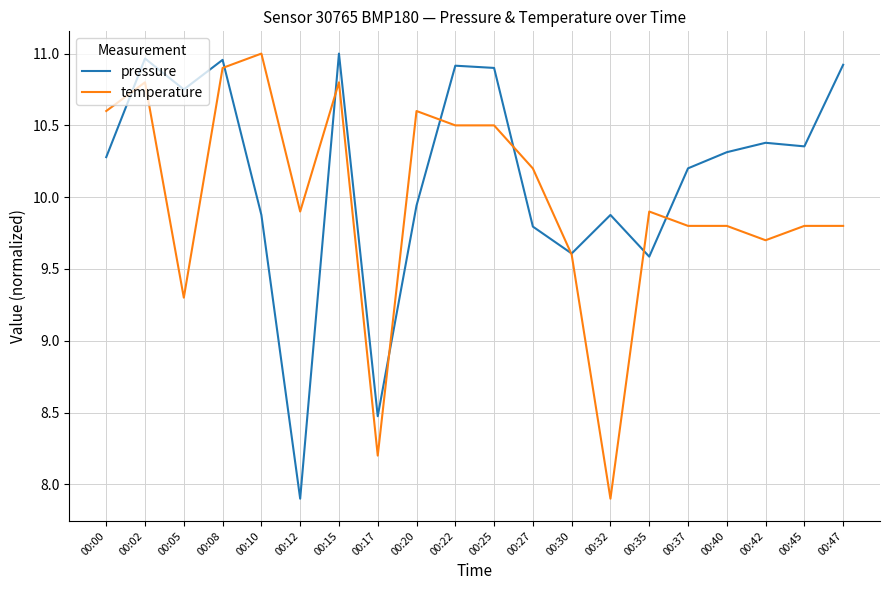

Is this an area chart (filled region under the line)?

No